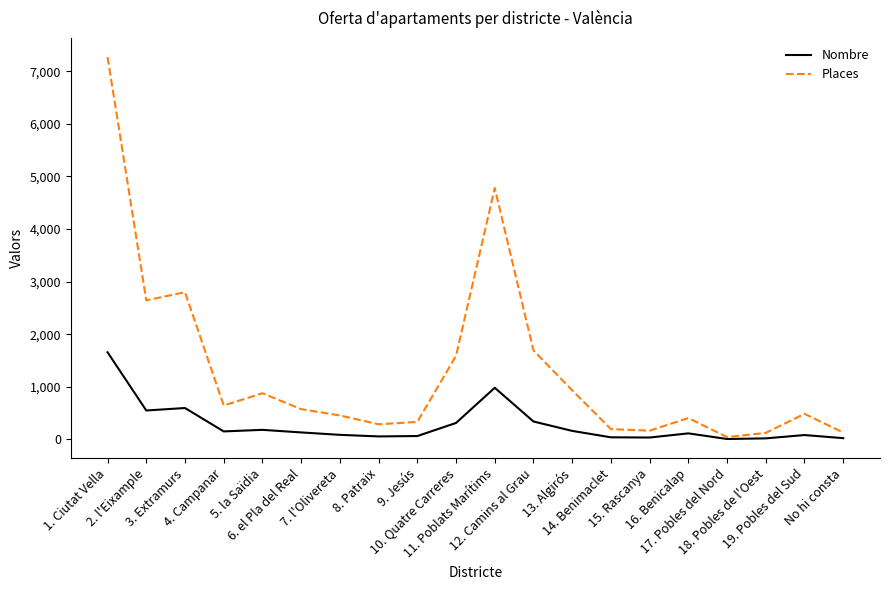

True or false: Places has a value of 1119 at 12. Camins al Grau.

False